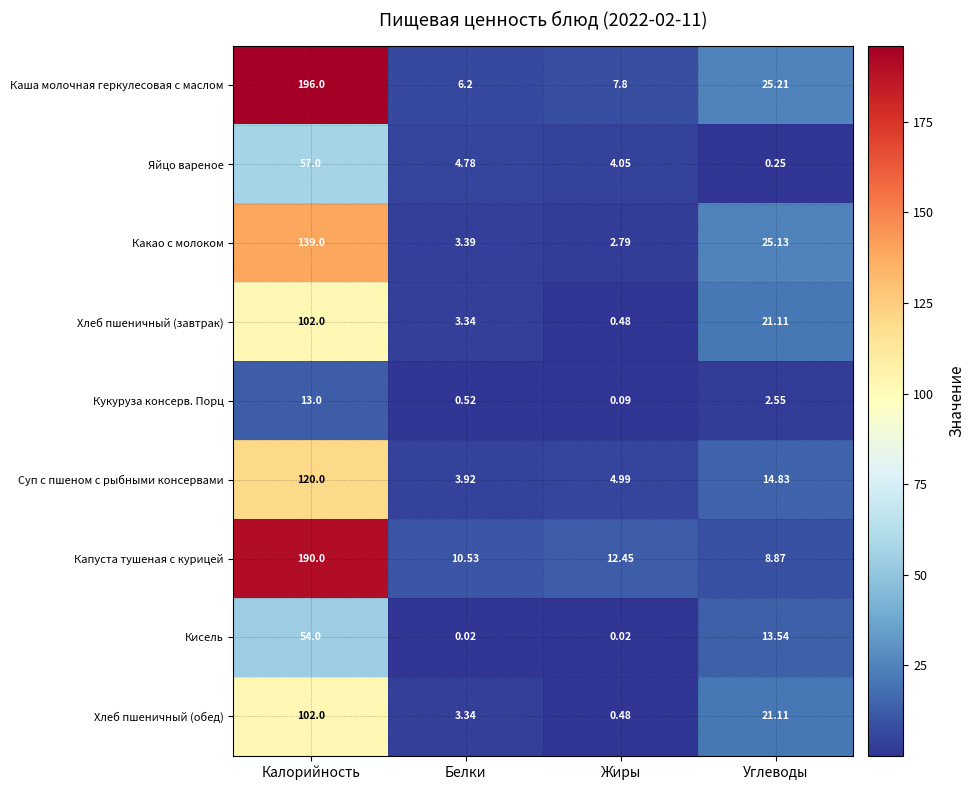

Where does the Хлеб пшеничный (завтрак) series first go above 21?

Калорийность